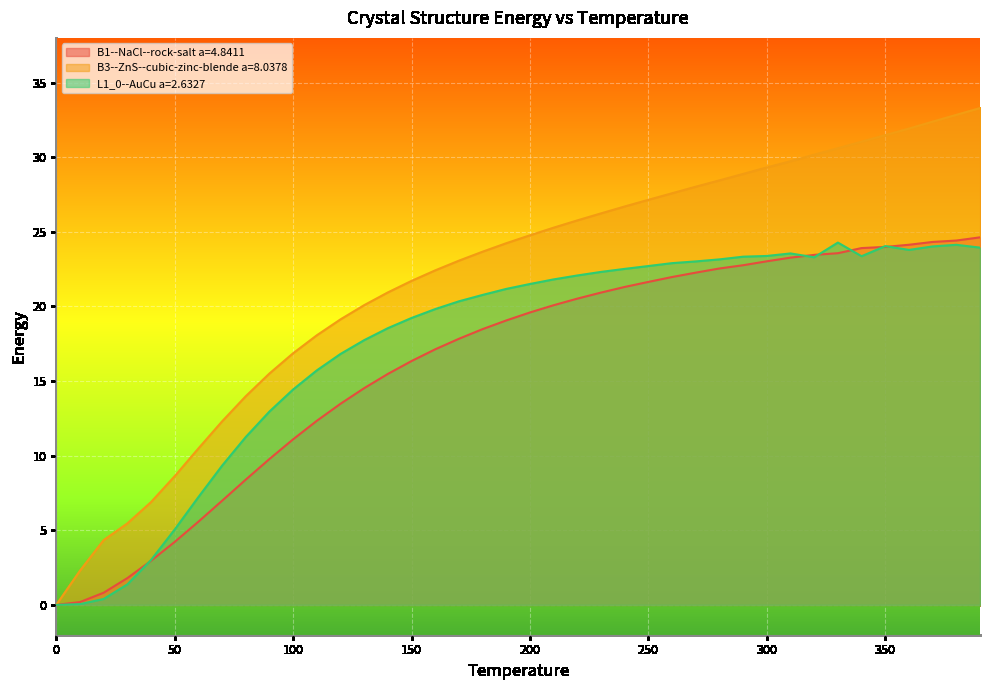

What is the difference between the second highest and minimum values in the L1_0--AuCu a=2.6327 series?

24.1